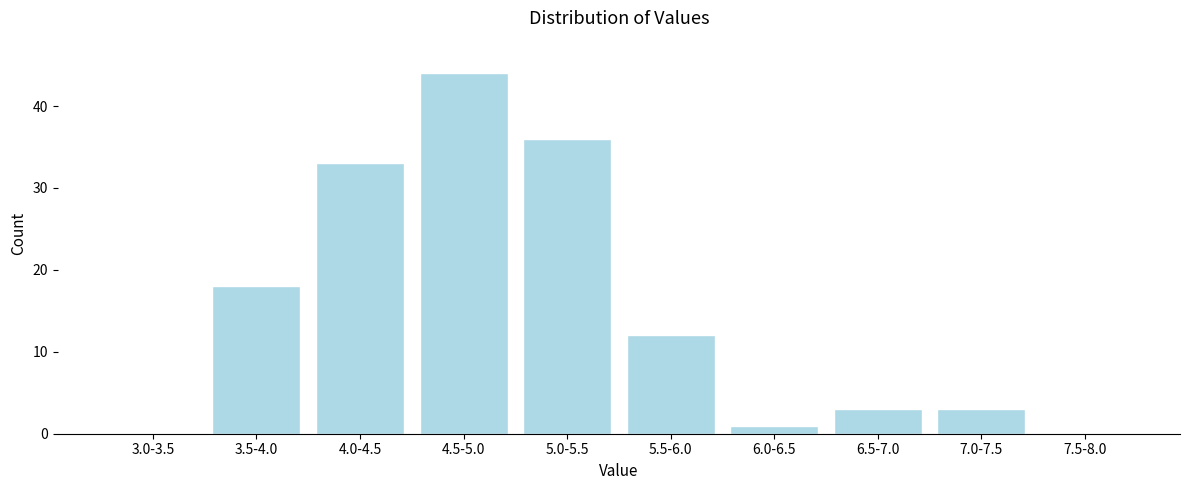

Reading left to right, transcribe all the data shown in this chart.

3.0-3.5=0	3.5-4.0=18	4.0-4.5=33	4.5-5.0=44	5.0-5.5=36	5.5-6.0=12	6.0-6.5=1	6.5-7.0=3	7.0-7.5=3	7.5-8.0=0